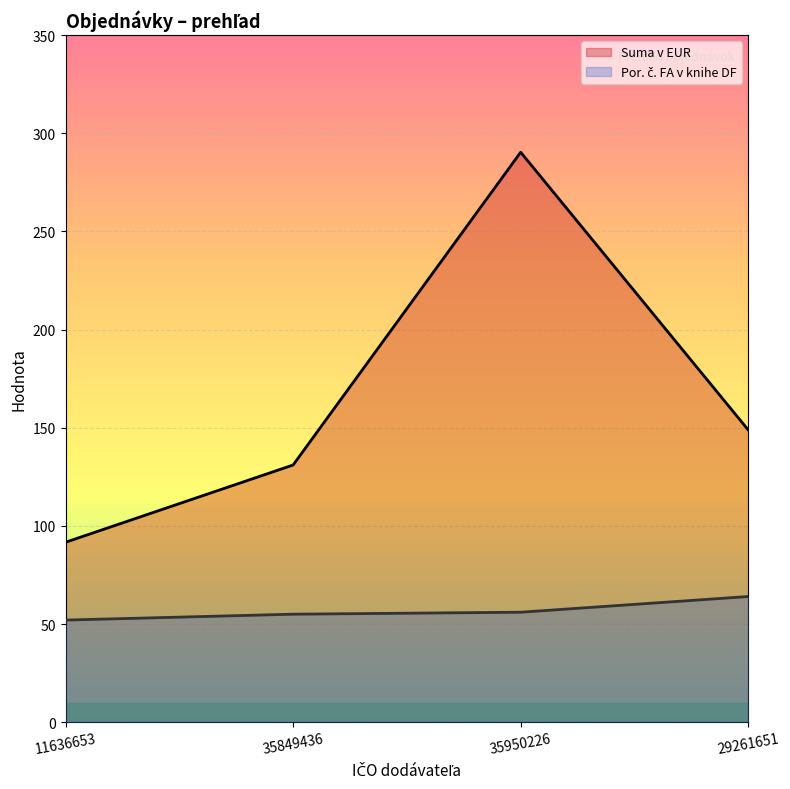

Between 11636653 and 35950226, which is larger?

35950226